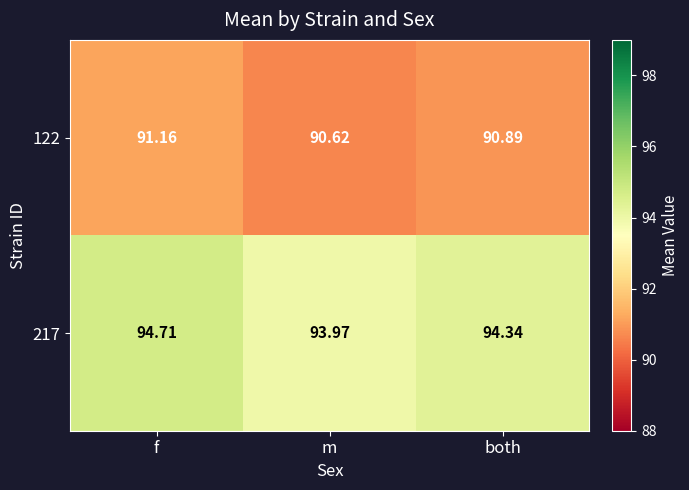

At which category is the sum across all series the highest?

f